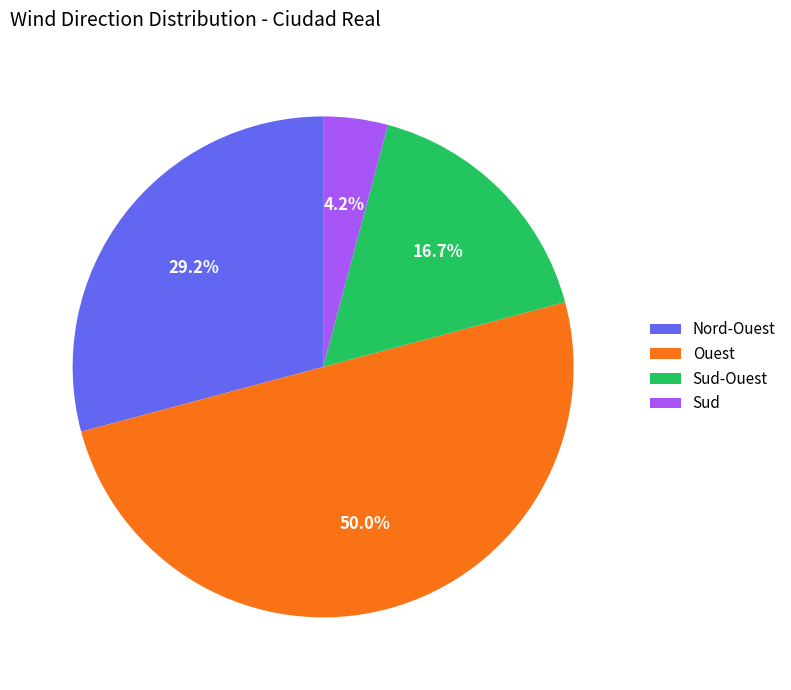

What is the ratio of the value at Sud-Ouest to the value at Ouest?

0.3